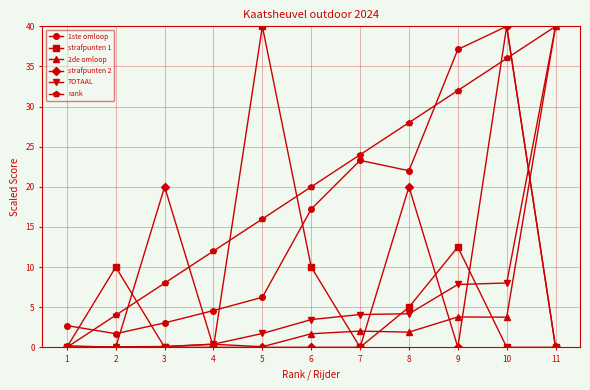

After their last crossing, which series has the higher values: TOTAAL or strafpunten 2?

TOTAAL